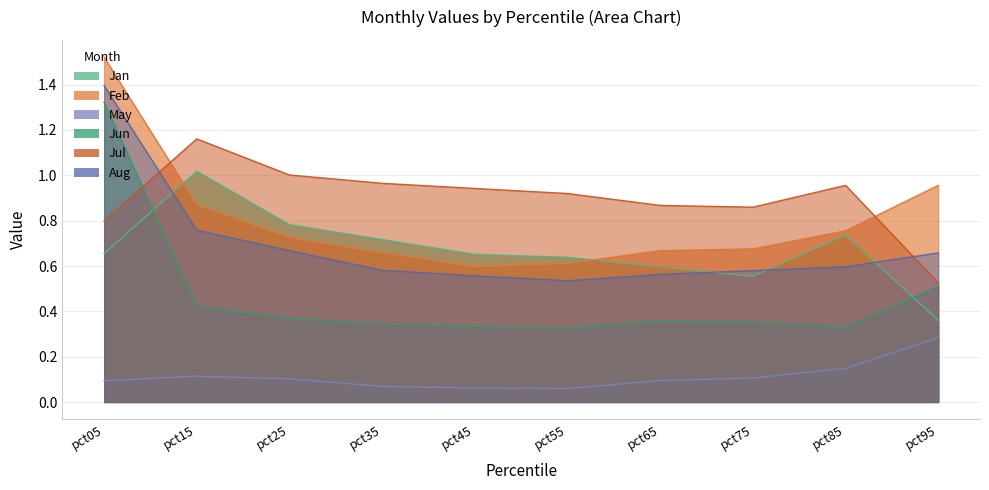

What is the difference between the maximum and minimum values in the Aug series?

0.9